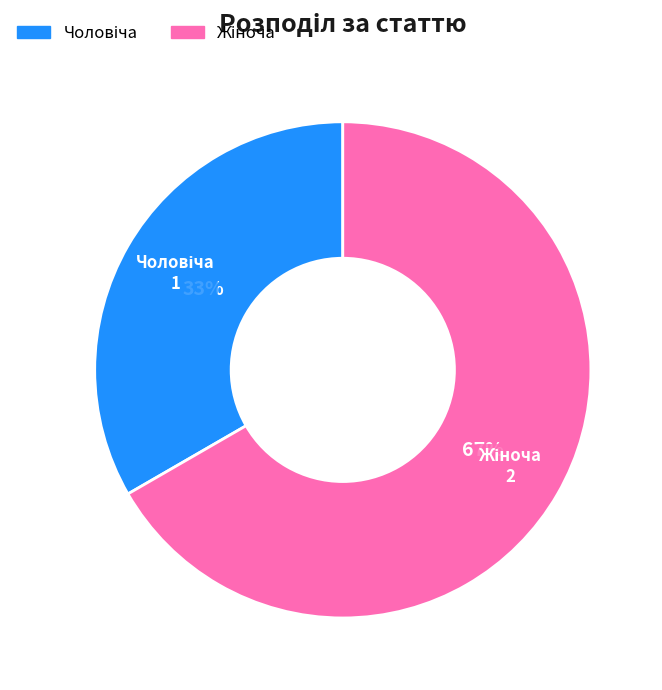

Count the number of slices in the pie.

2